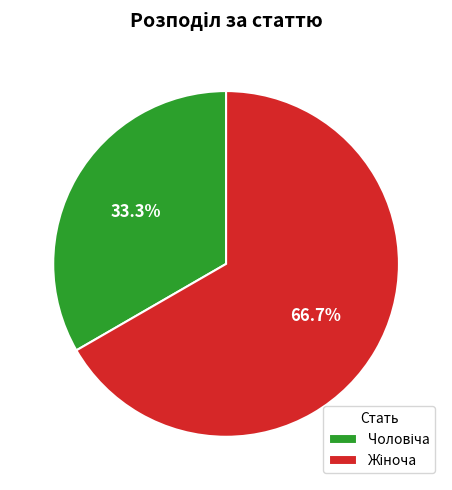

Is there any slice that represents more than half of the pie?

Yes